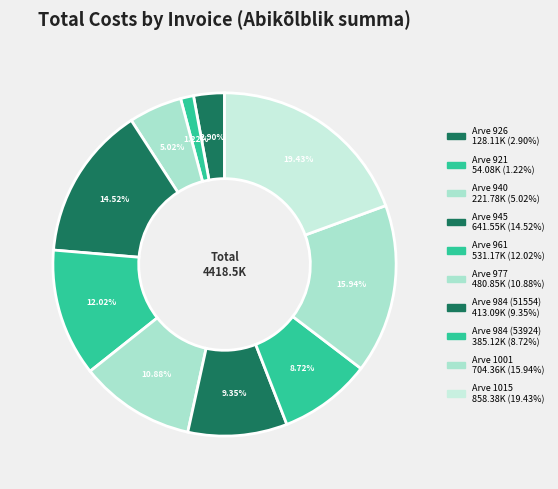

Count the number of slices in the pie.

10